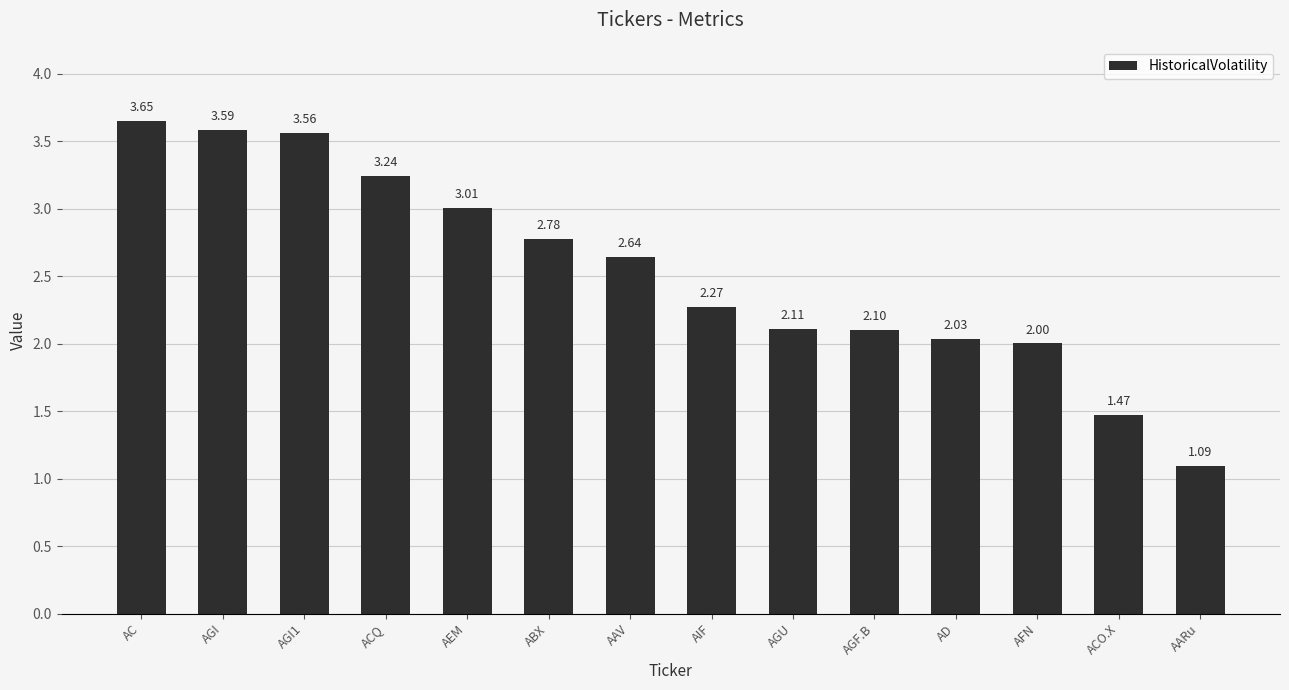

Which label corresponds to the smallest value in the chart?

AARu